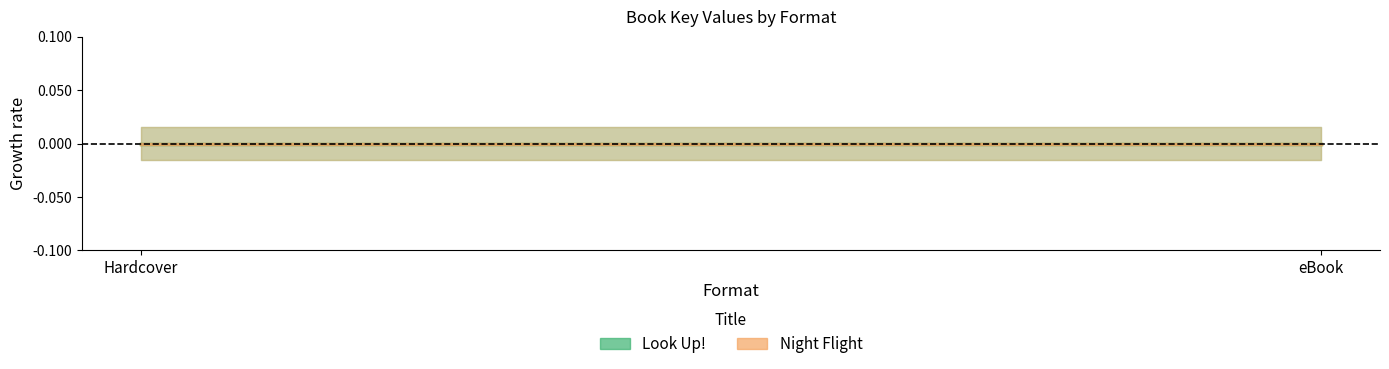

Which series has the largest total across all categories?

Night Flight